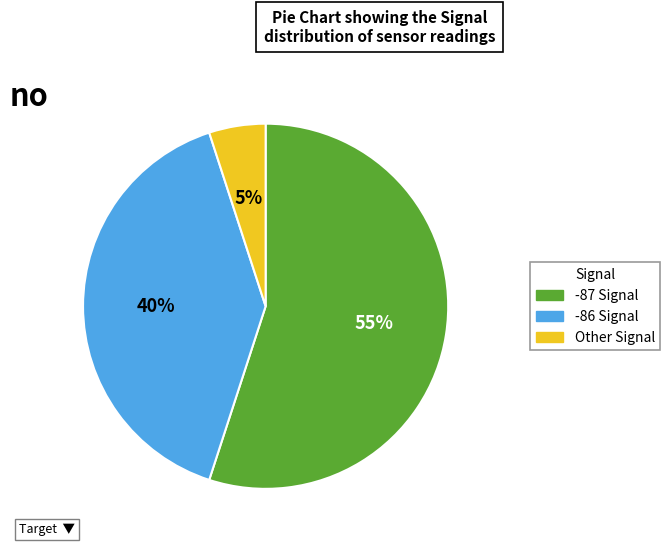

To the nearest percent, what is the difference between the Other Signal and -87 Signal slice percentages?

50%